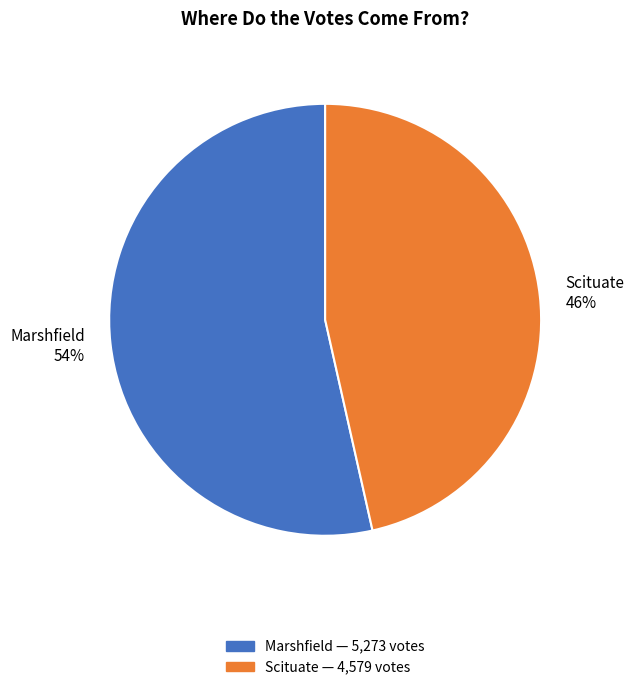

Approximately how many times larger is the value at Marshfield compared to Scituate?

1.2